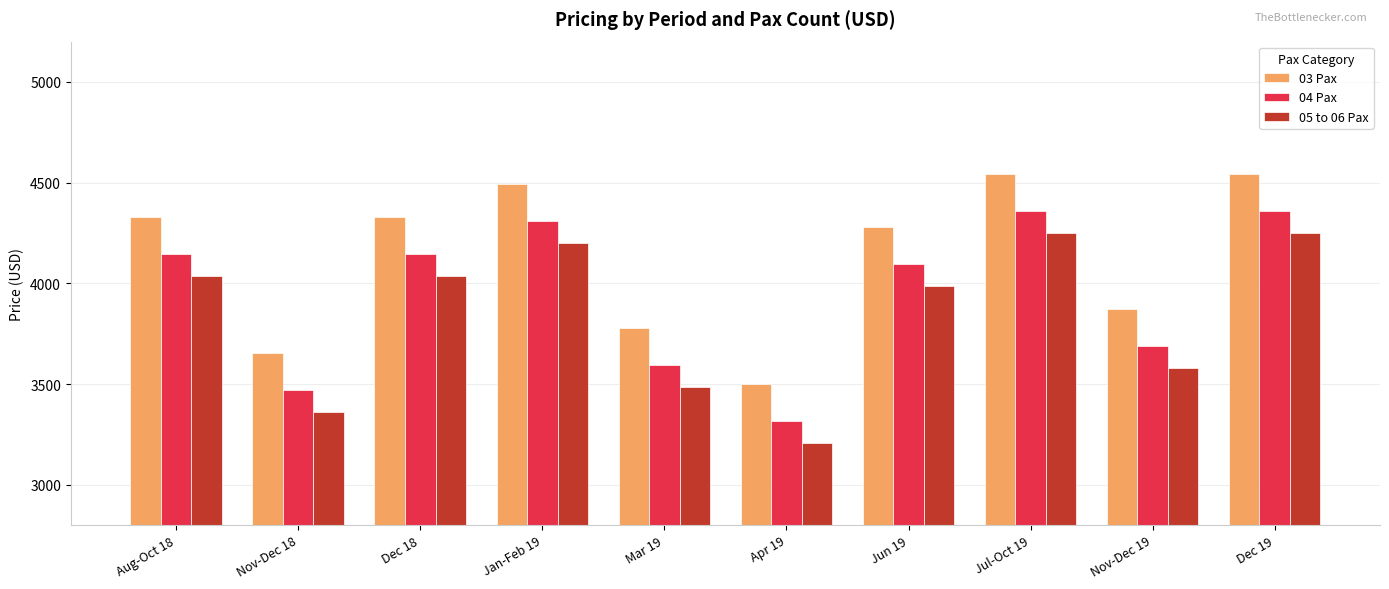

What is the sum of all 05 to 06 Pax values?

38392